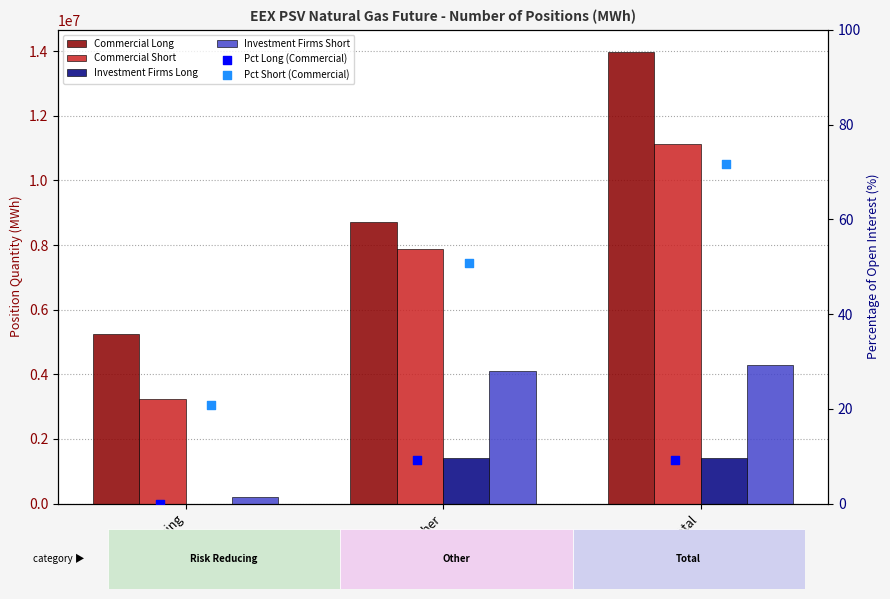

At how many categories does at least one series exceed 1111836?

3